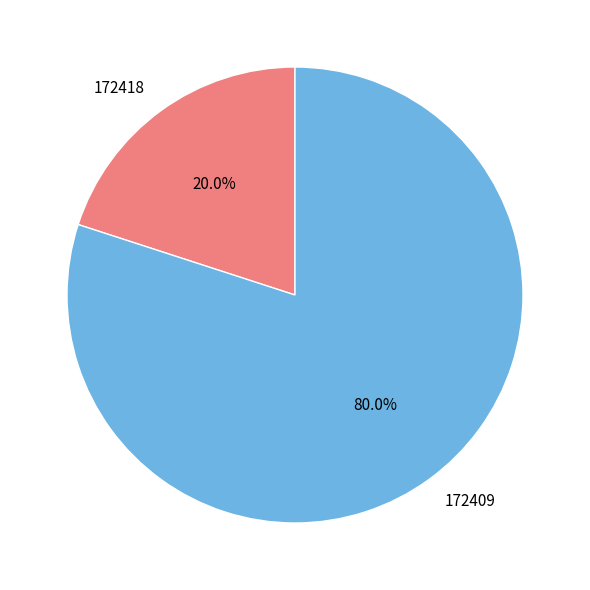

Rank the categories by value from lowest to highest.

172418, 172409